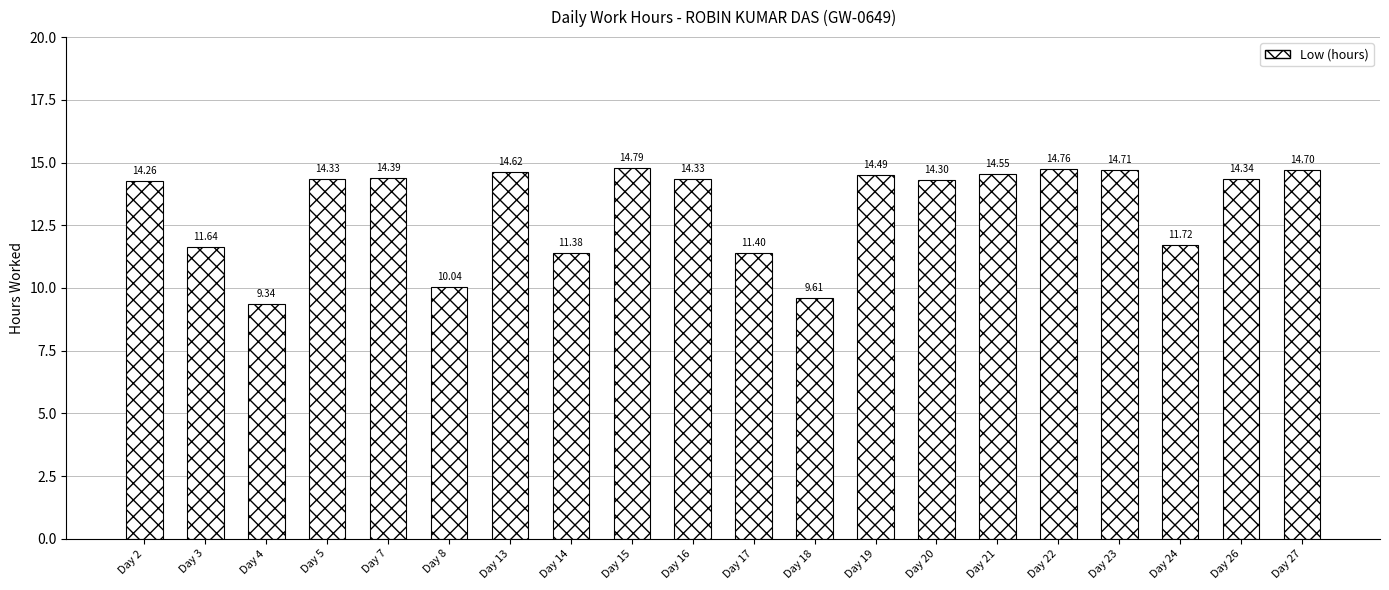

What is the sum of the values at Day 26 and Day 13?

29.0